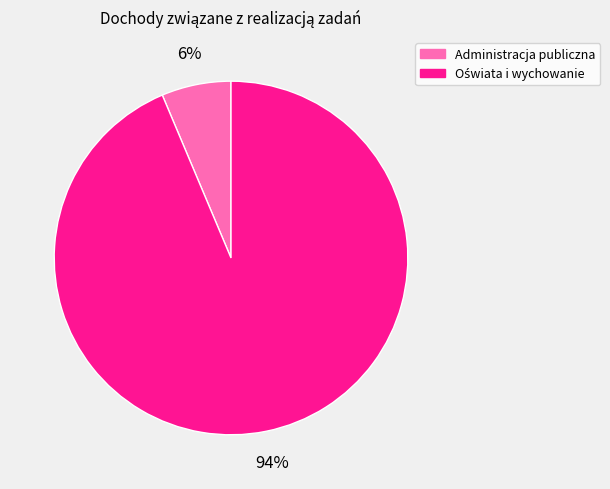

The Administracja publiczna slice represents 19% of the pie. True or false?

False